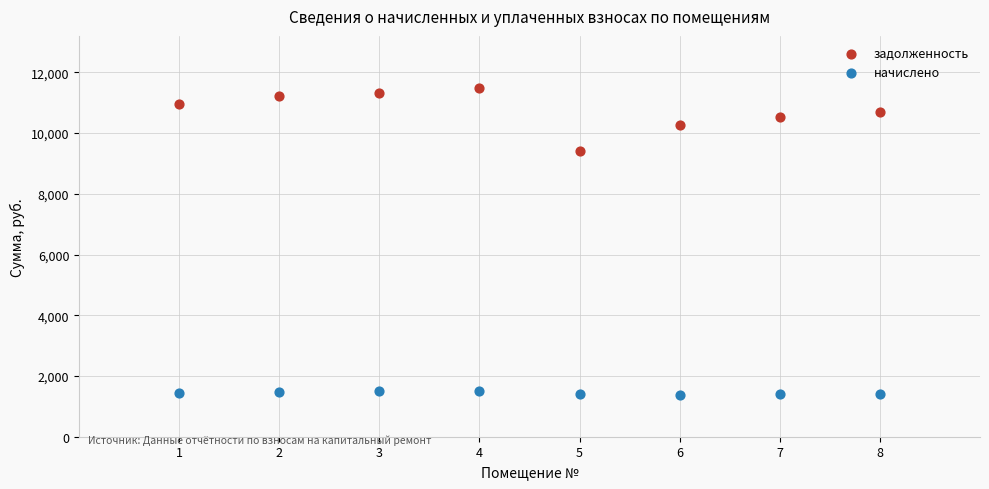

Which series reaches the maximum Y coordinate?

задолженность